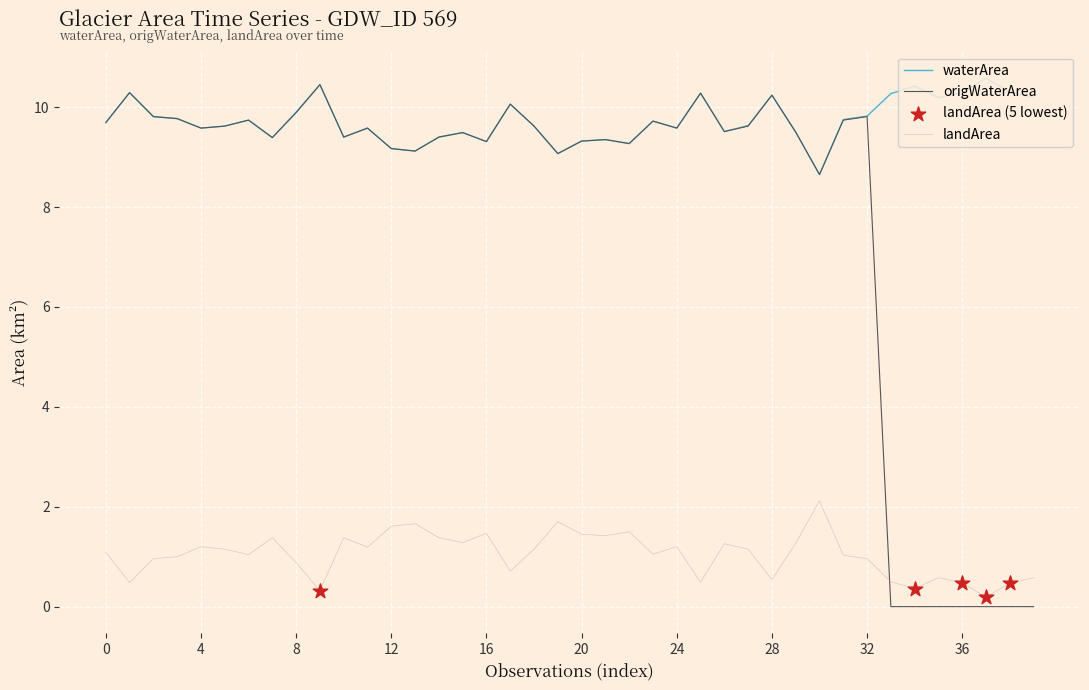

Which series has the largest total across all categories?

waterArea